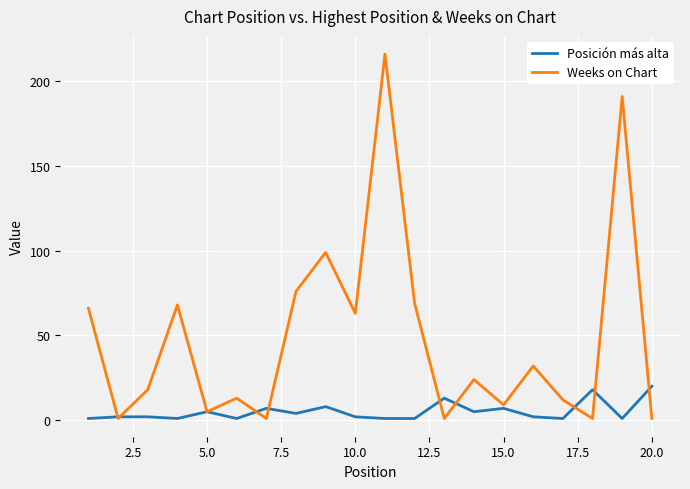

List the series in order of their peak value, lowest first.

Posición más alta, Weeks on Chart